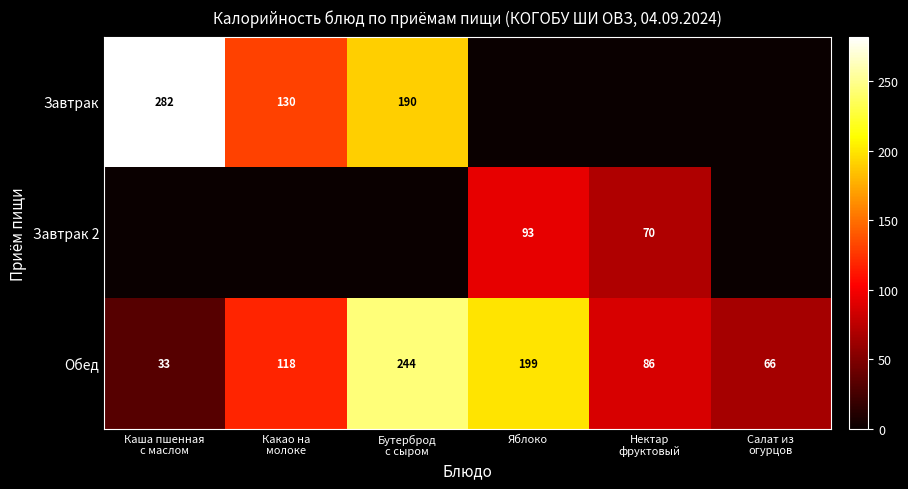

The Завтрак 2 series shows 93 at Яблоко. True or false?

True